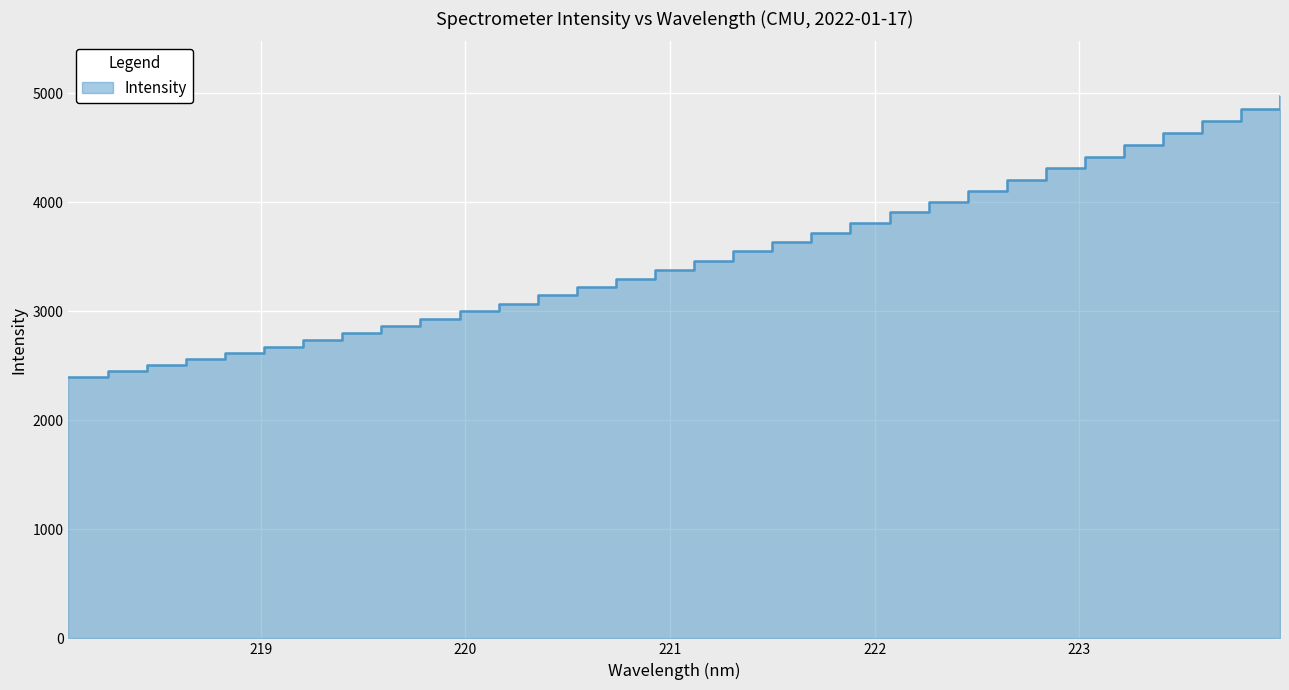

What is the change in value from 222.6447 to 223.9802?

+770.9